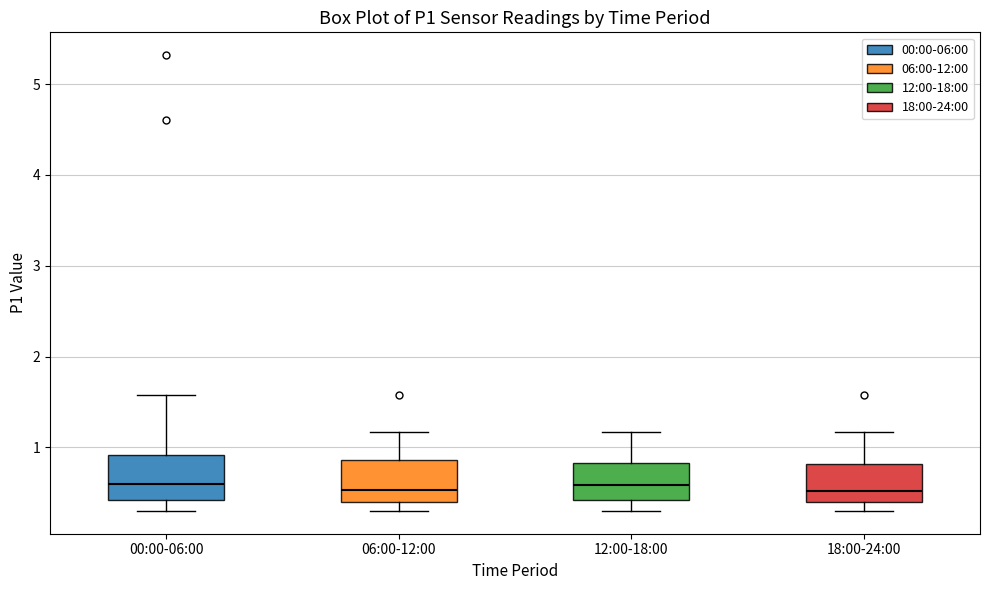

Reading left to right, transcribe this box plot: for each box, give where its median line is, the range the box spans, and where its two whiskers end, as read against the y-axis. The values are not printed on the chart, so give them approximately, as read against the axis.

00:00-06:00: median 0.6, box 0.4 to 0.9, whiskers 0.3 to 1.6
06:00-12:00: median 0.5, box 0.4 to 0.9, whiskers 0.3 to 1.2
12:00-18:00: median 0.6, box 0.4 to 0.8, whiskers 0.3 to 1.2
18:00-24:00: median 0.5, box 0.4 to 0.8, whiskers 0.3 to 1.2